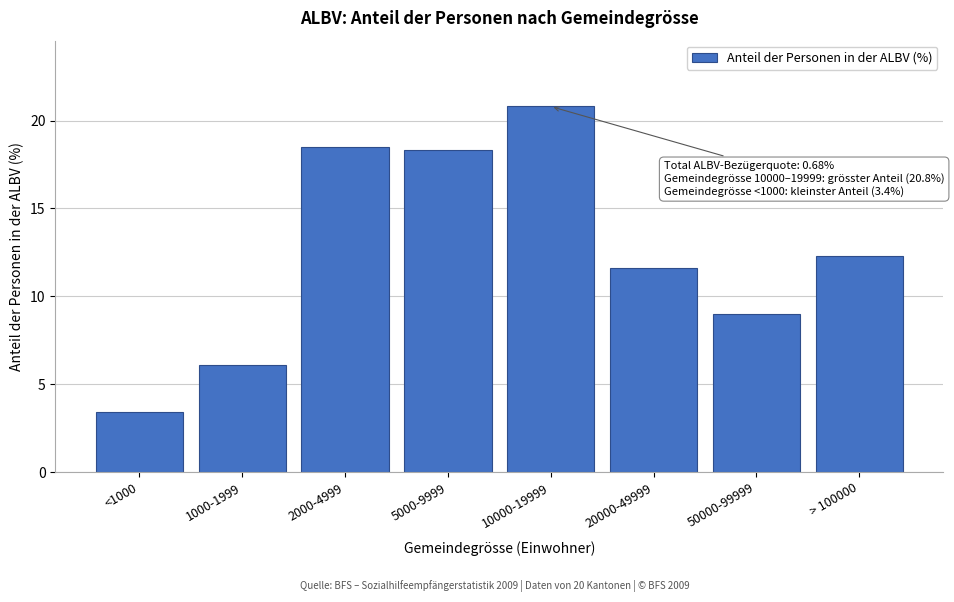

Reading left to right, extract all data points from this chart.

3.4	6.1	18.5	18.3	20.8	11.6	9.0	12.3